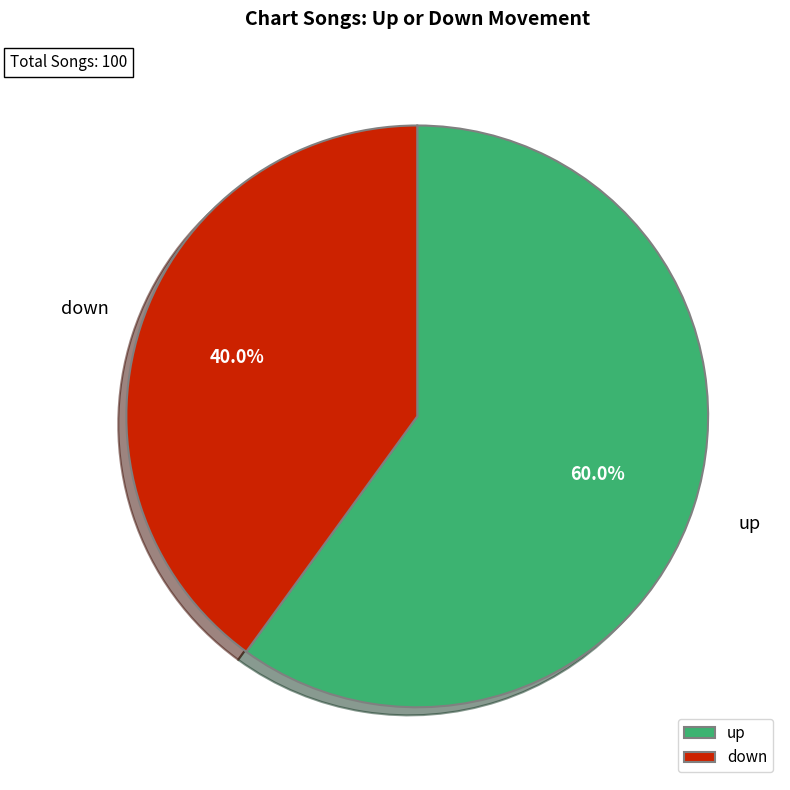

Is down the majority of the pie?

No